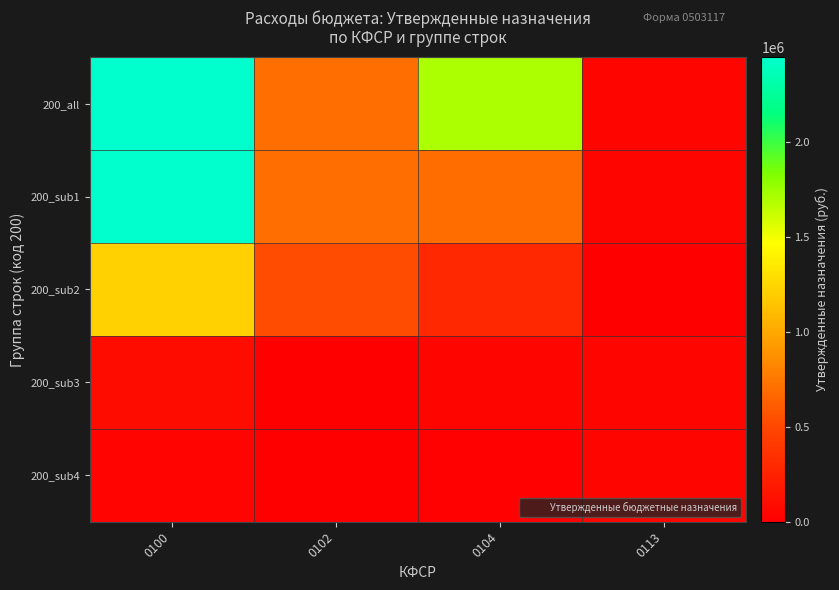

Which label corresponds to the smallest value in the chart?

0113